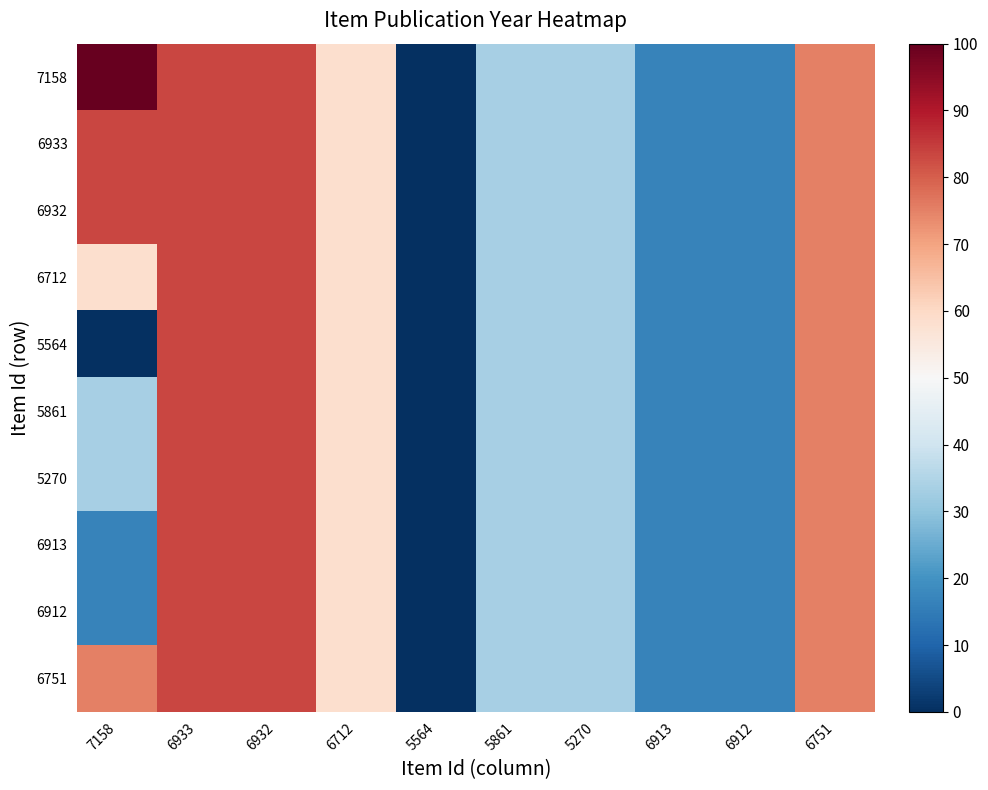

Reading left to right, extract all data points from this chart.

7158: 7158=100.0	6933=83.3	6932=83.3	6712=58.3	5564=0.0	5861=33.3	5270=33.3	6913=16.7	6912=16.7	6751=75.0
6933: 7158=83.3	6933=83.3	6932=83.3	6712=58.3	5564=0.0	5861=33.3	5270=33.3	6913=16.7	6912=16.7	6751=75.0
6932: 7158=83.3	6933=83.3	6932=83.3	6712=58.3	5564=0.0	5861=33.3	5270=33.3	6913=16.7	6912=16.7	6751=75.0
6712: 7158=58.3	6933=83.3	6932=83.3	6712=58.3	5564=0.0	5861=33.3	5270=33.3	6913=16.7	6912=16.7	6751=75.0
5564: 7158=0.0	6933=83.3	6932=83.3	6712=58.3	5564=0.0	5861=33.3	5270=33.3	6913=16.7	6912=16.7	6751=75.0
5861: 7158=33.3	6933=83.3	6932=83.3	6712=58.3	5564=0.0	5861=33.3	5270=33.3	6913=16.7	6912=16.7	6751=75.0
5270: 7158=33.3	6933=83.3	6932=83.3	6712=58.3	5564=0.0	5861=33.3	5270=33.3	6913=16.7	6912=16.7	6751=75.0
6913: 7158=16.7	6933=83.3	6932=83.3	6712=58.3	5564=0.0	5861=33.3	5270=33.3	6913=16.7	6912=16.7	6751=75.0
6912: 7158=16.7	6933=83.3	6932=83.3	6712=58.3	5564=0.0	5861=33.3	5270=33.3	6913=16.7	6912=16.7	6751=75.0
6751: 7158=75.0	6933=83.3	6932=83.3	6712=58.3	5564=0.0	5861=33.3	5270=33.3	6913=16.7	6912=16.7	6751=75.0